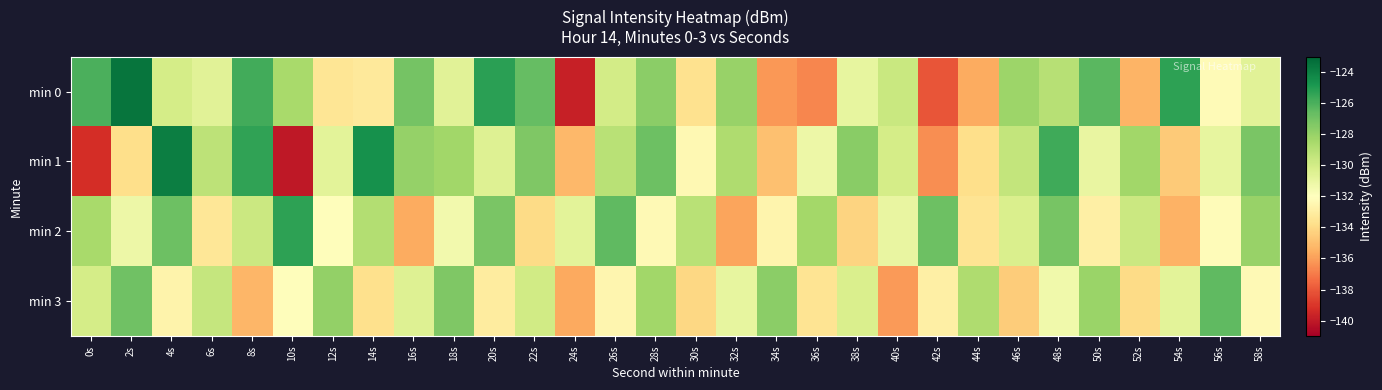

How many categories are shown in the chart?

30